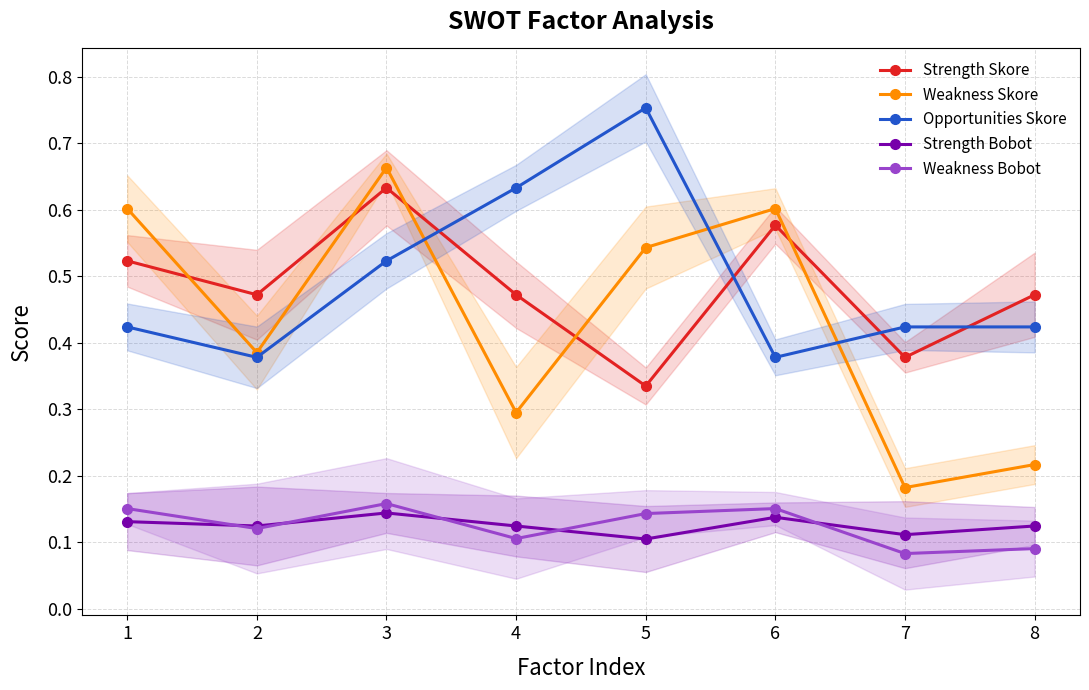

Which category has the highest value in the Weakness Skore series?

3